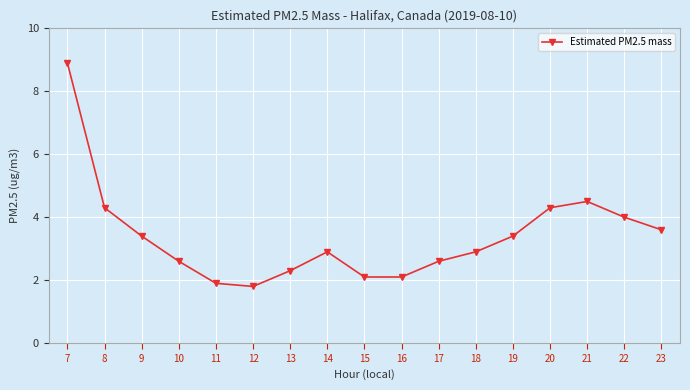

What value does the data have at 10?

2.6